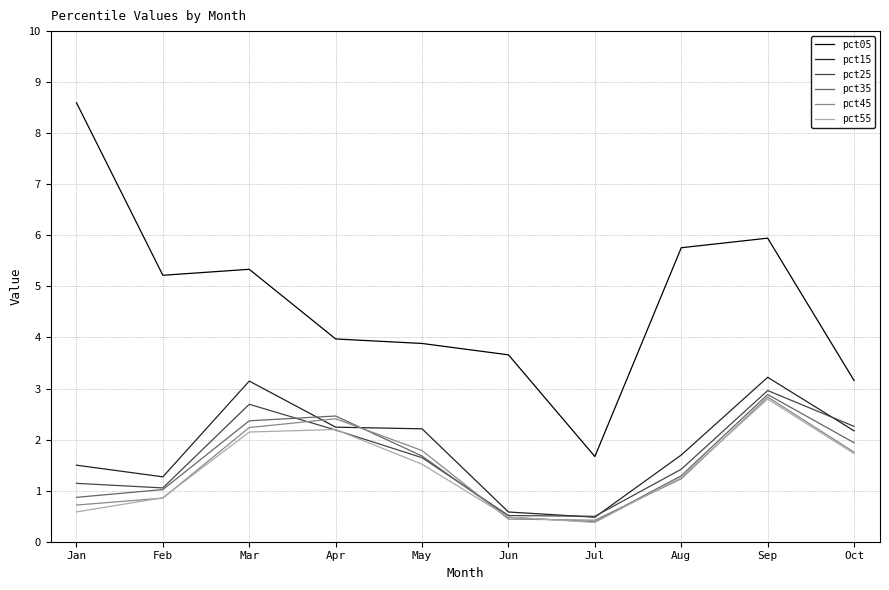

At how many categories does at least one series exceed 6?

1